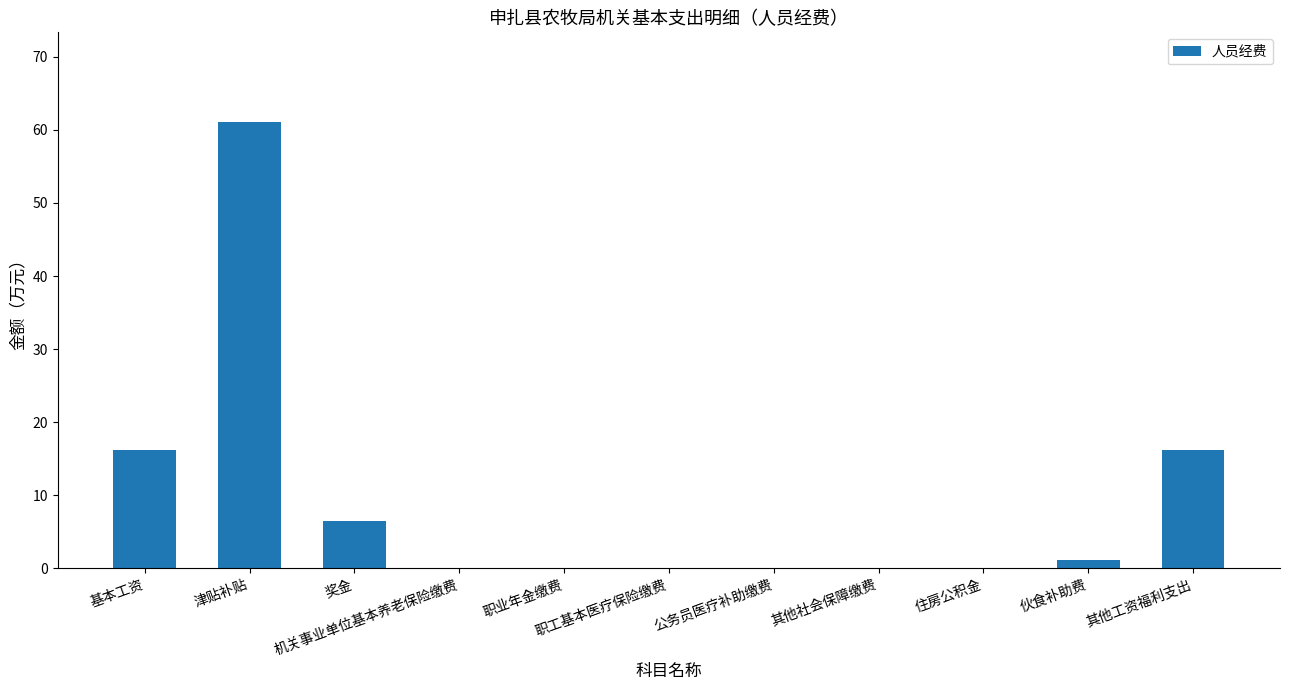

What is the sum of all values?

101.1